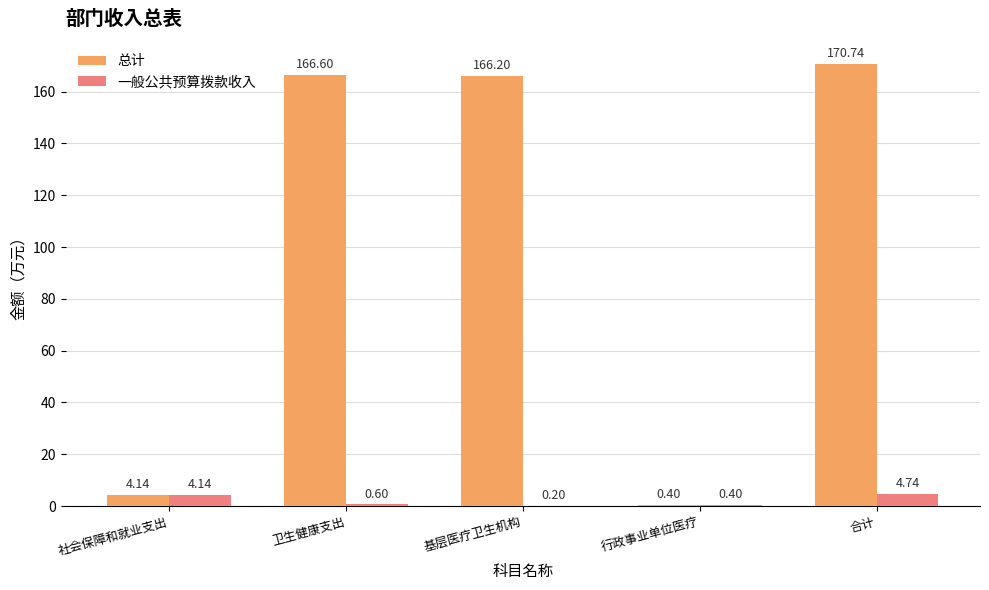

Does the chart contain stacked bars?

No